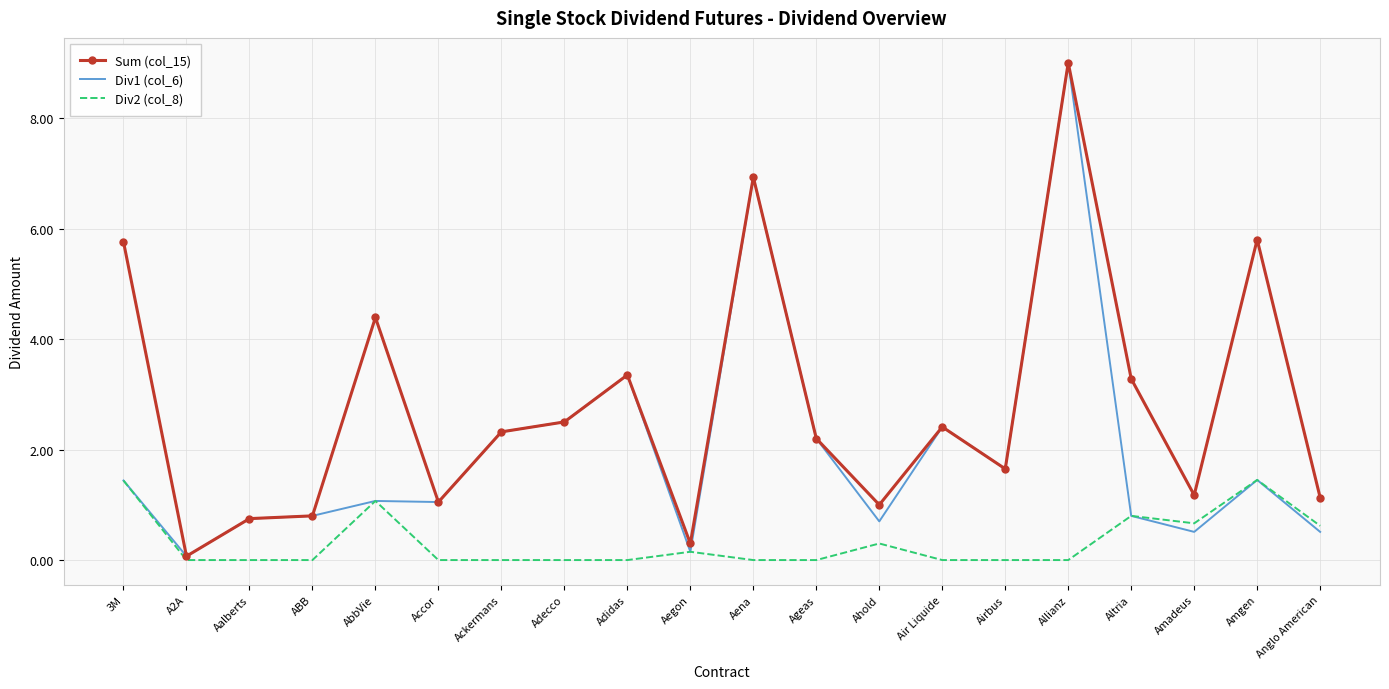

What are all the series names shown in the legend?

Sum (col_15), Div1 (col_6), Div2 (col_8)